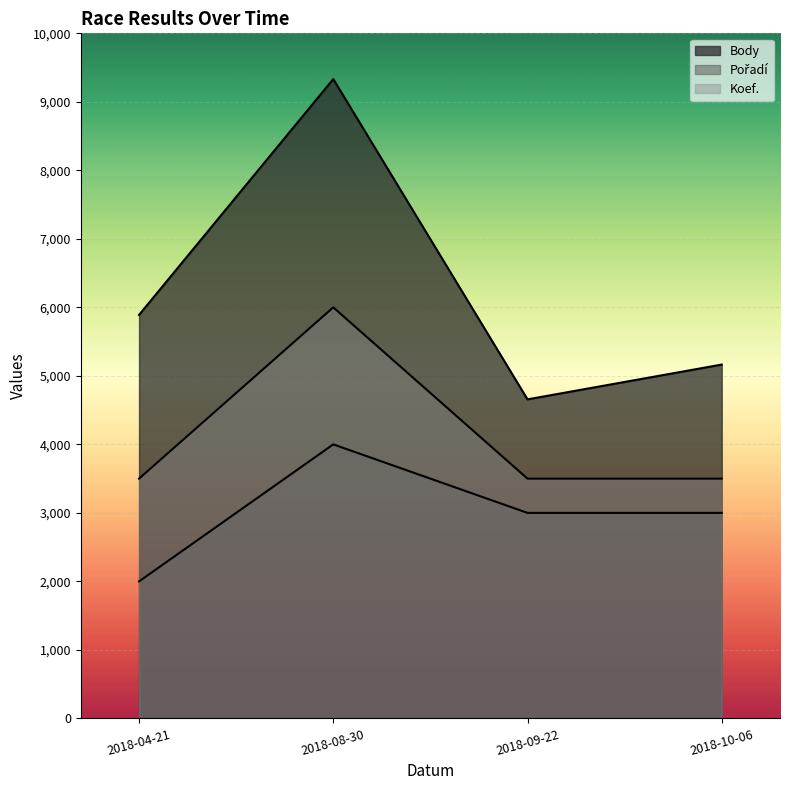

Does the chart display data point markers on the line(s)?

No